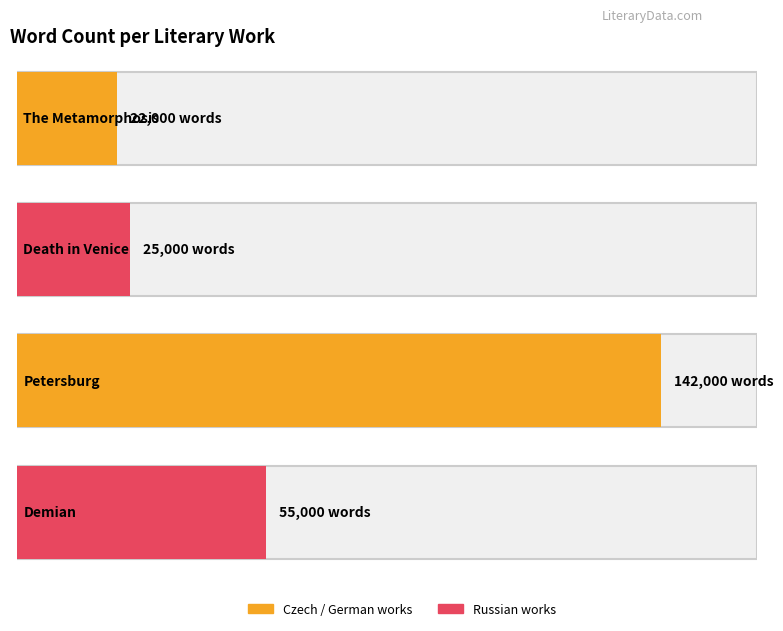

At which label is the value closest to 82000?

Demian